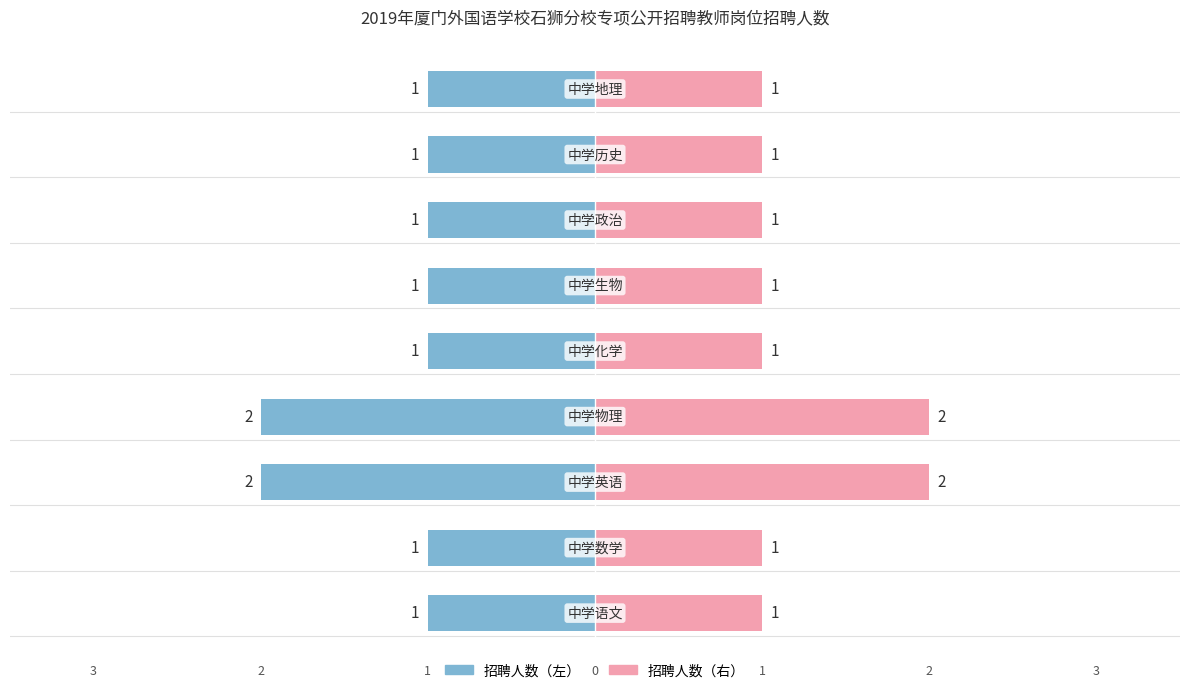

List the series in order of their overall mean, highest first.

招聘人数（右）, 招聘人数（左）